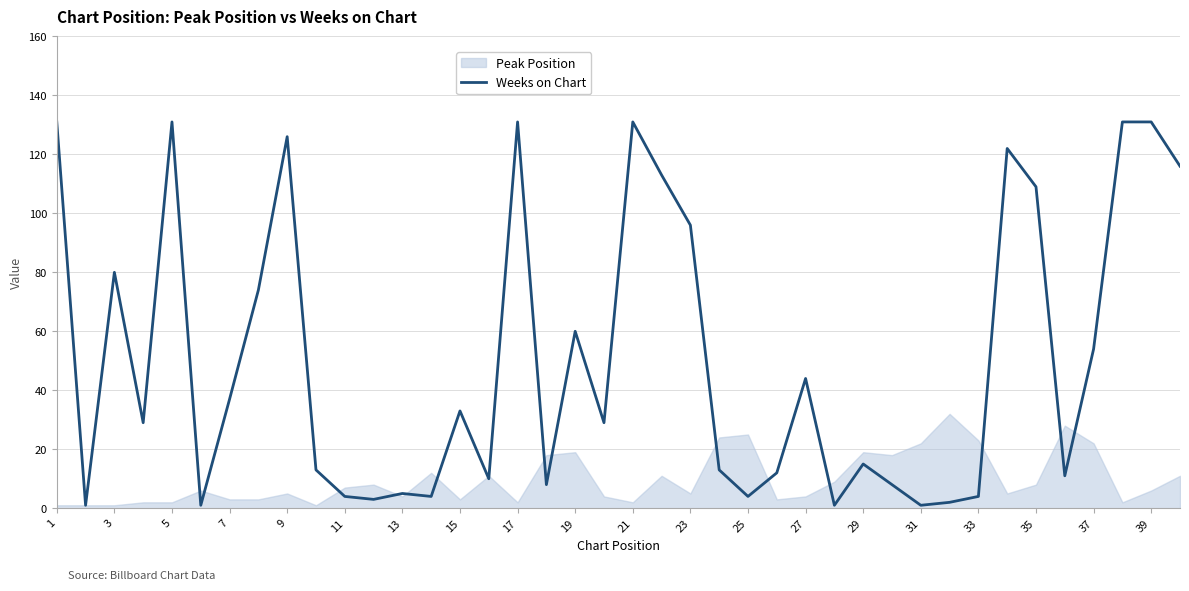

What is the maximum value shown in the chart?

131